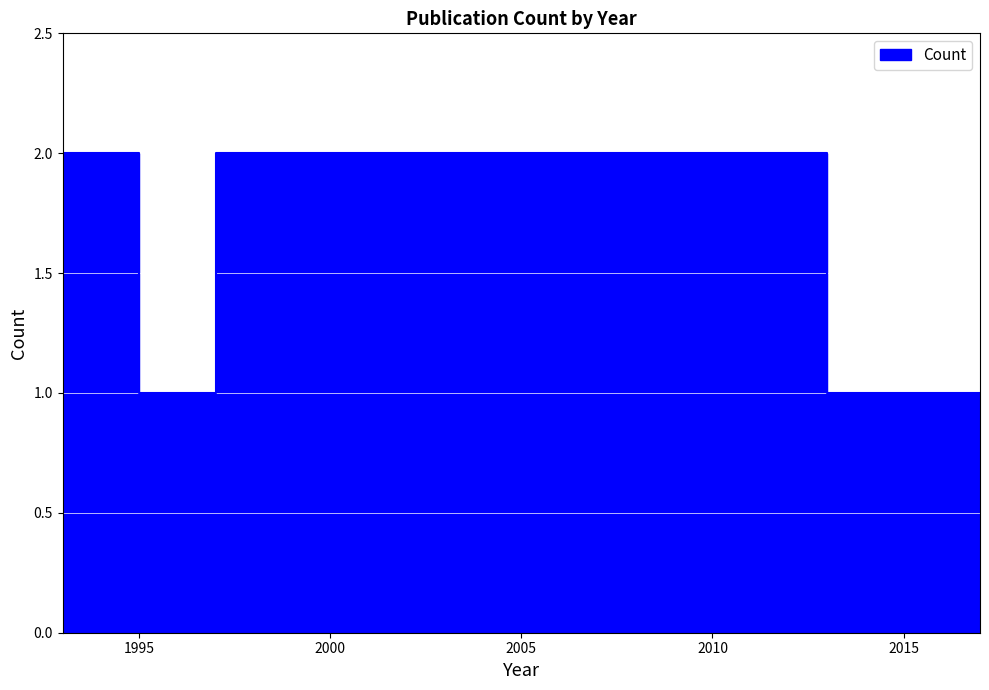

What is the approximate value at 1995?

1